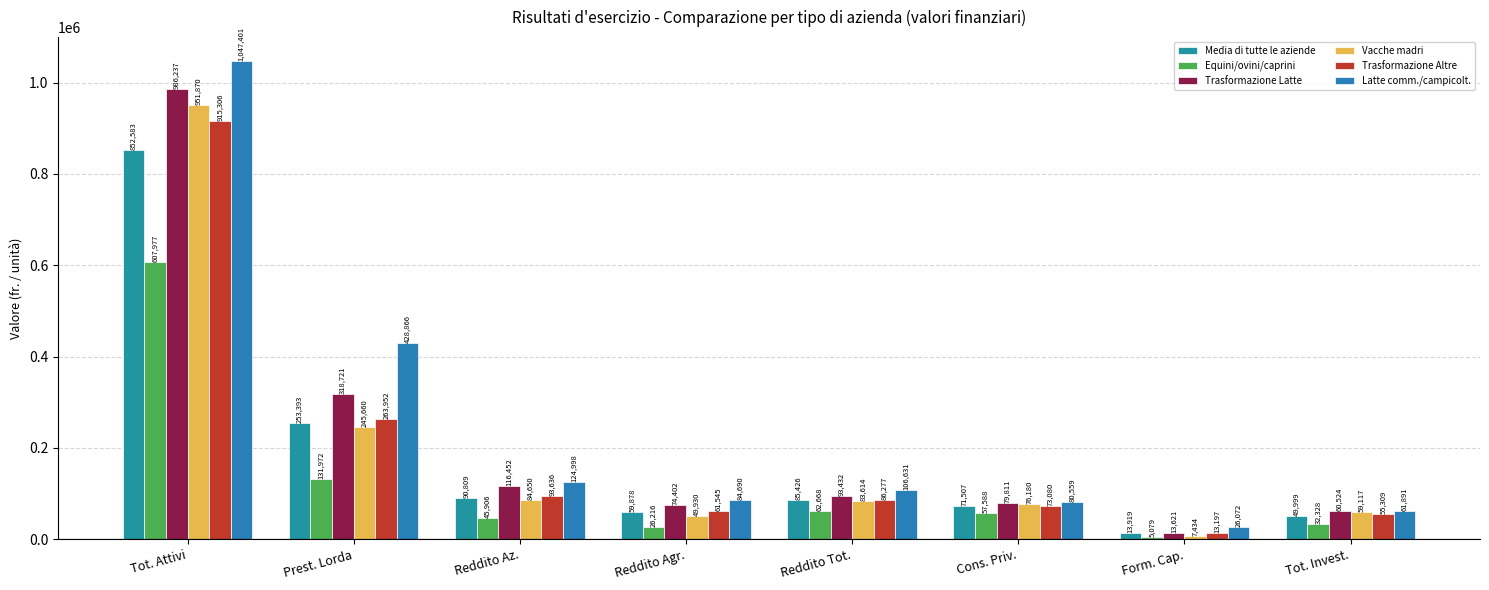

What is the lowest value of the Equini/ovini/caprini series?

5079